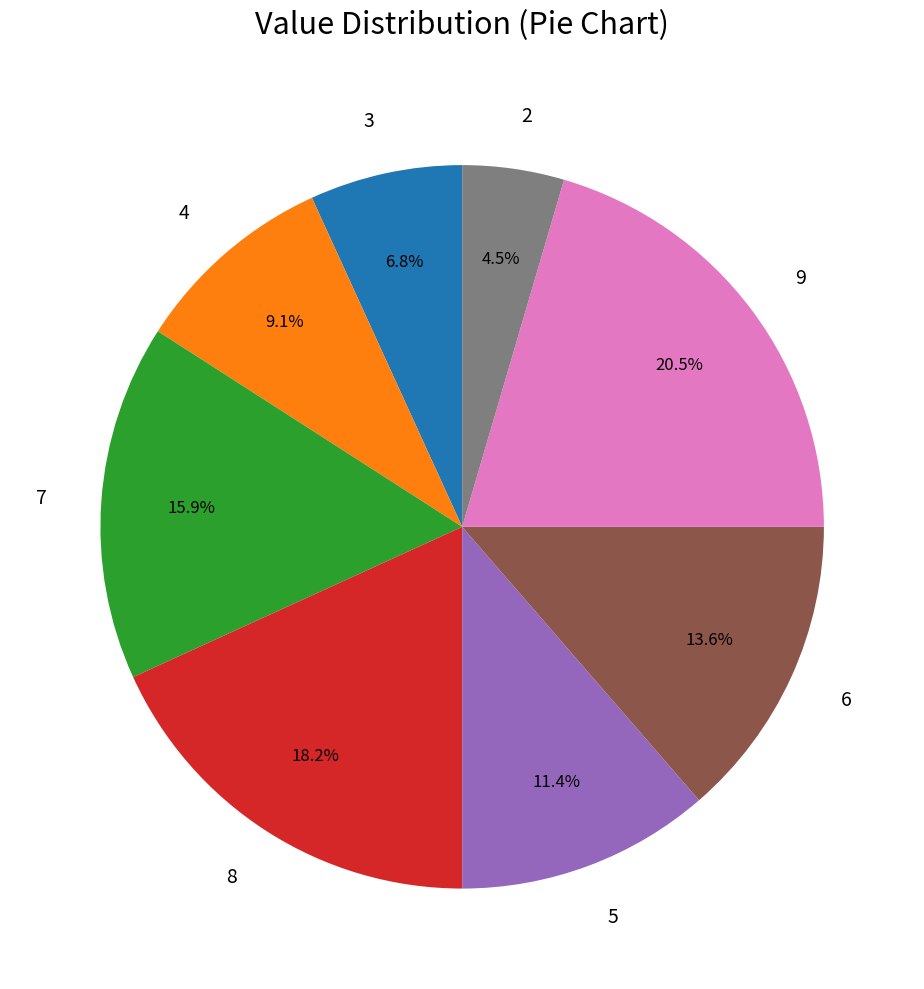

Rank the categories by value from highest to lowest.

9, 8, 7, 6, 5, 4, 3, 2